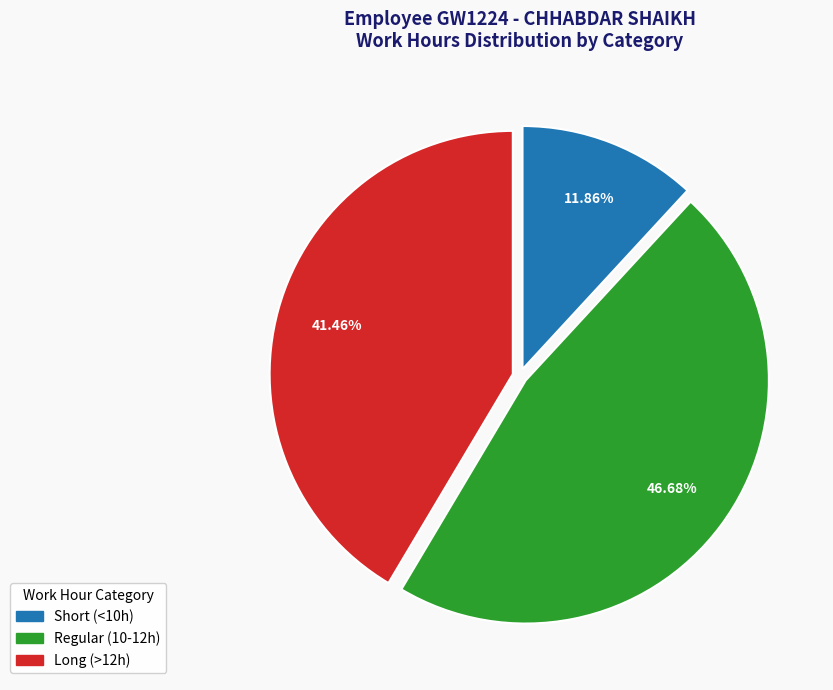

Does any single category account for the majority?

No